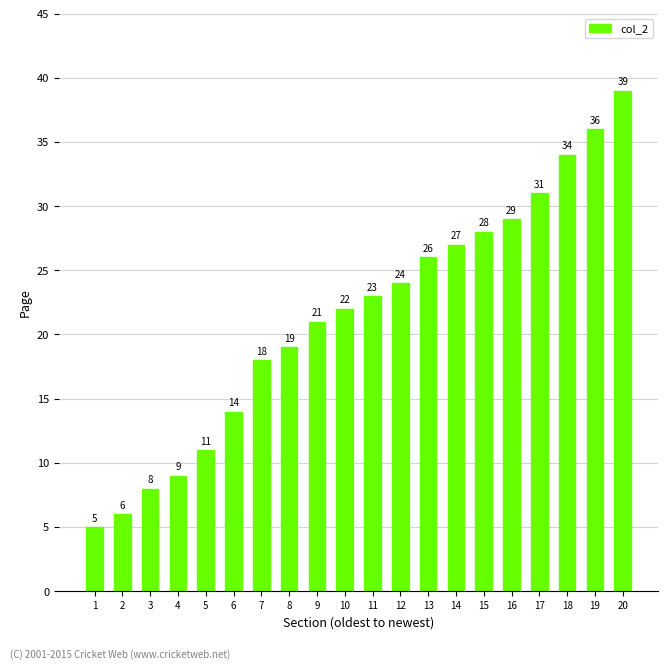

Does the chart contain any negative values?

No